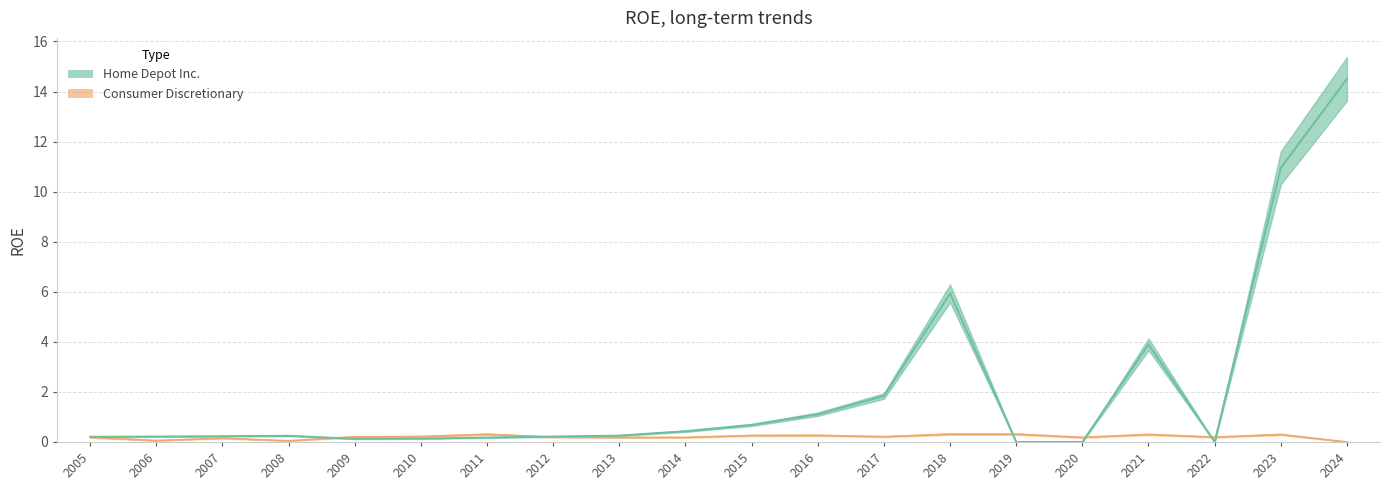

At how many categories does at least one series exceed 3?

4